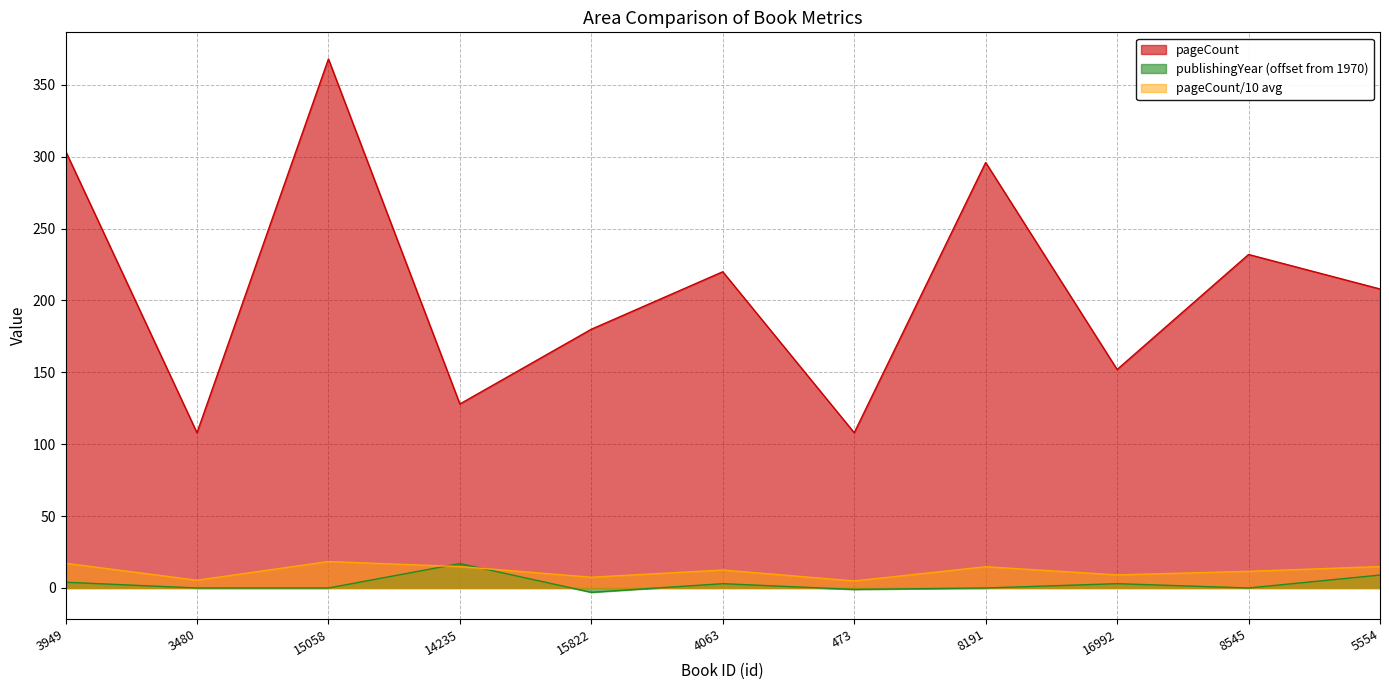

At which label does publishingYear reach its minimum?

15822